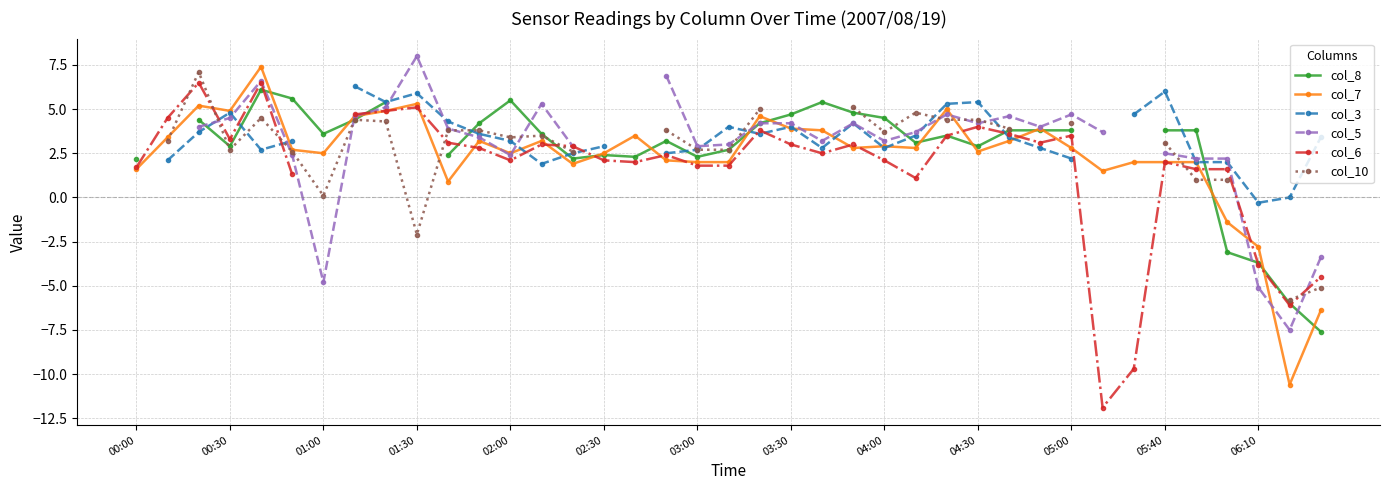

What is the value of the col_10 point at the 15th from the left?

2.6